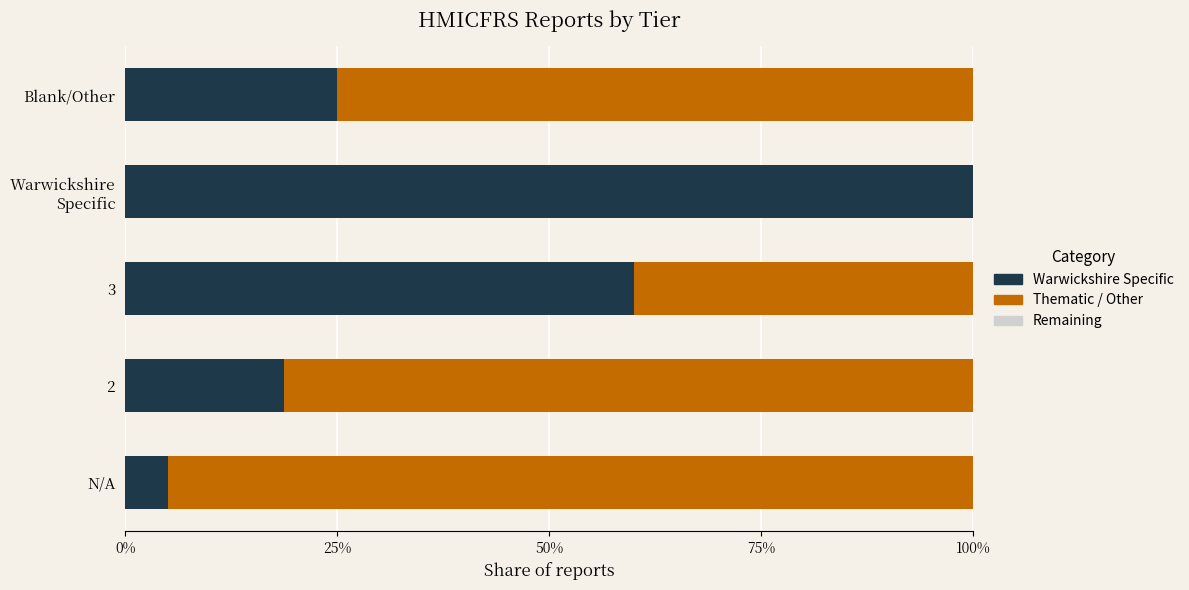

What is the sum of all Warwickshire Specific values?

208.8